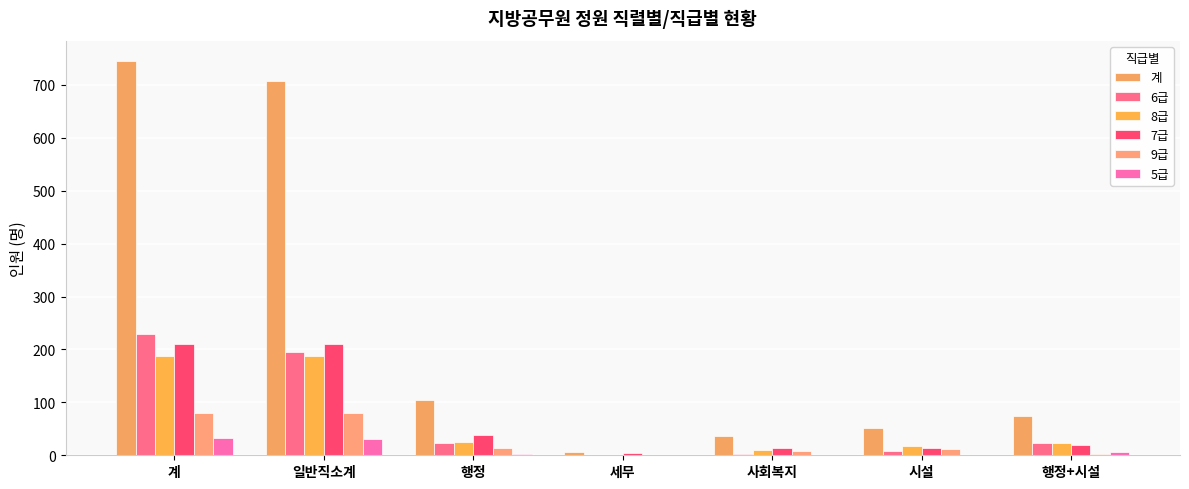

The value of 6급 at 시설 is 8. True or false?

True